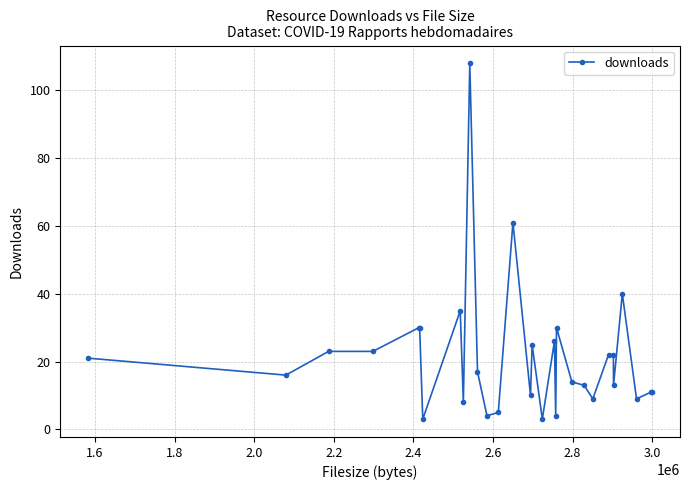

What is the sum of all values?

646